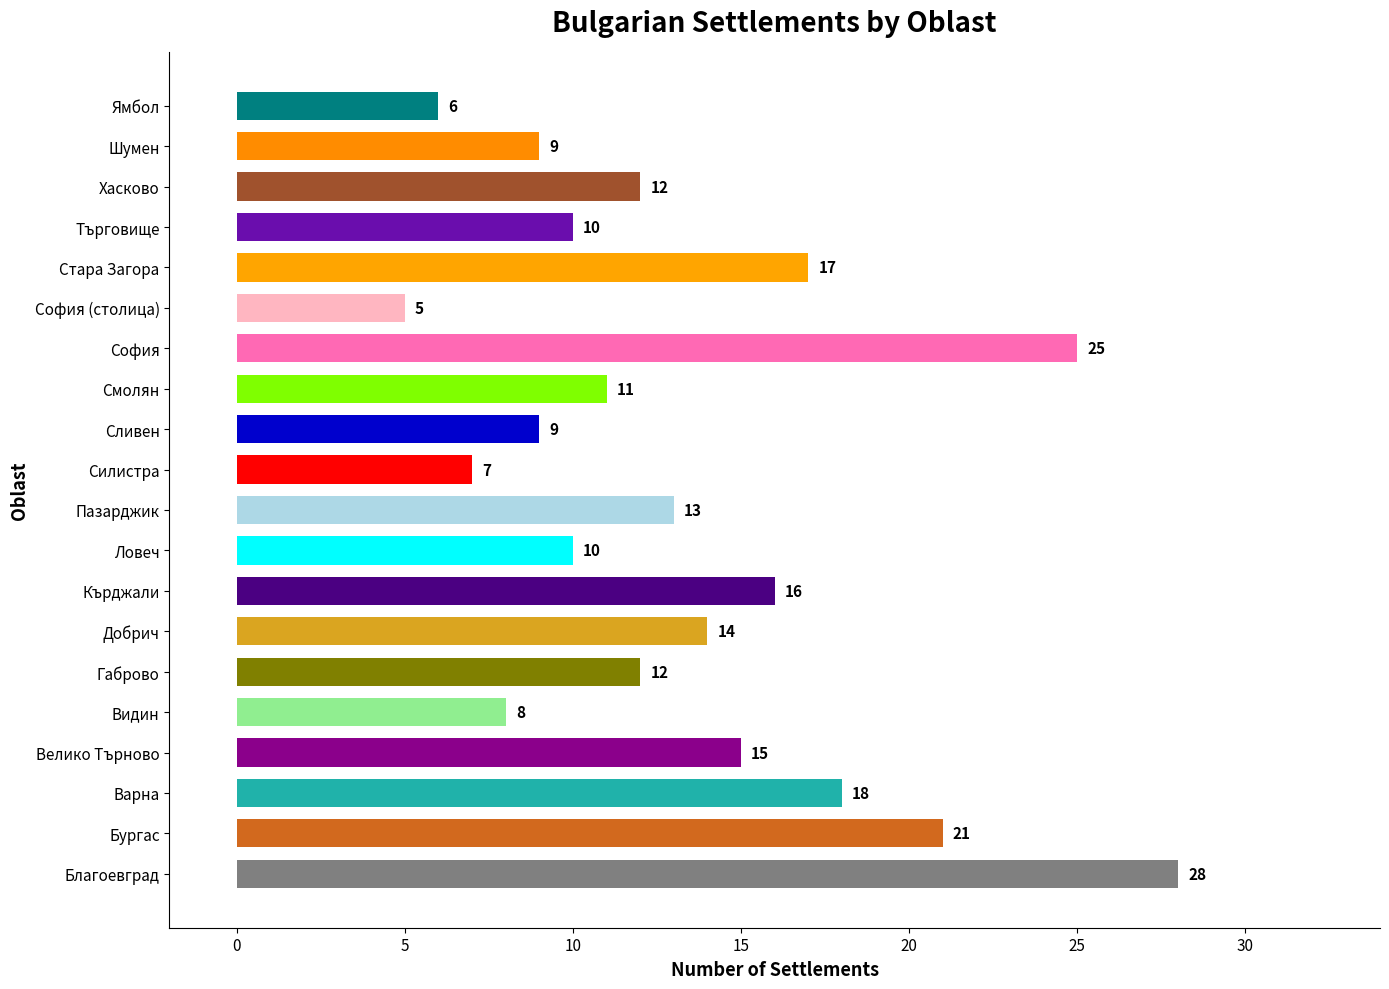

How many bars are there in total?

20